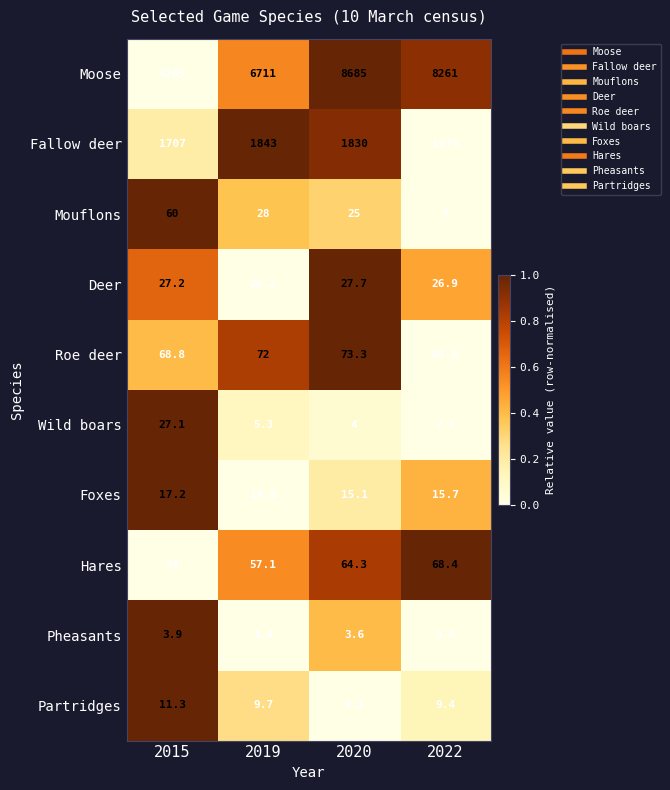

At 2015, list the series in order from smallest to largest.

Pheasants, Partridges, Foxes, Wild boars, Deer, Hares, Mouflons, Roe deer, Fallow deer, Moose